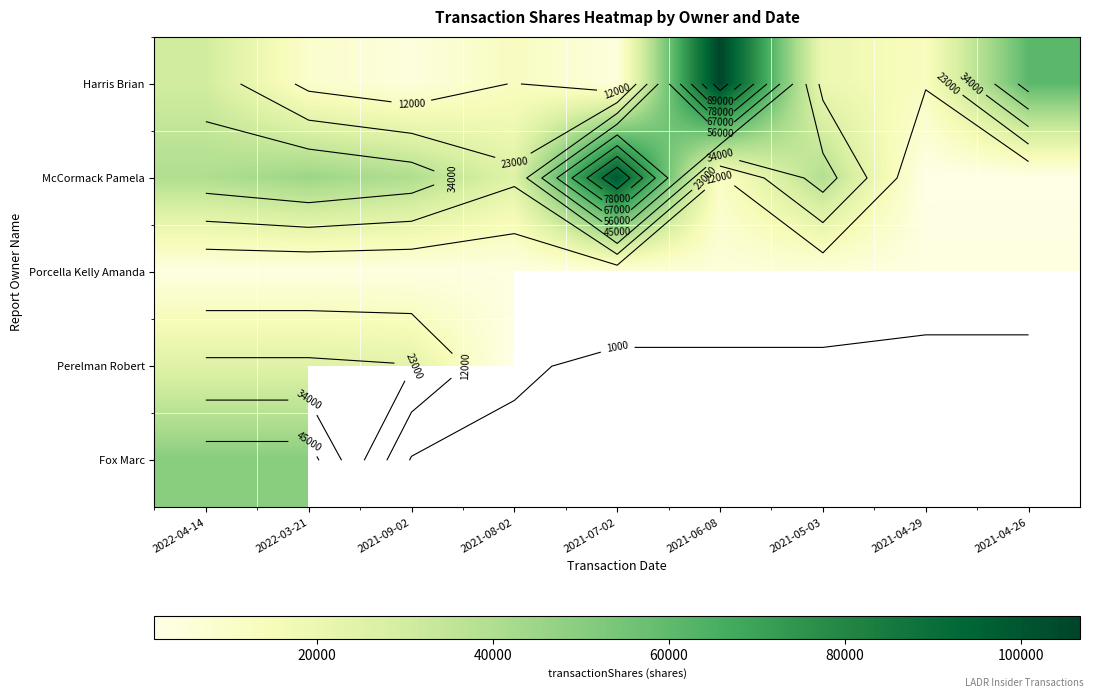

How many series are shown in this chart?

5